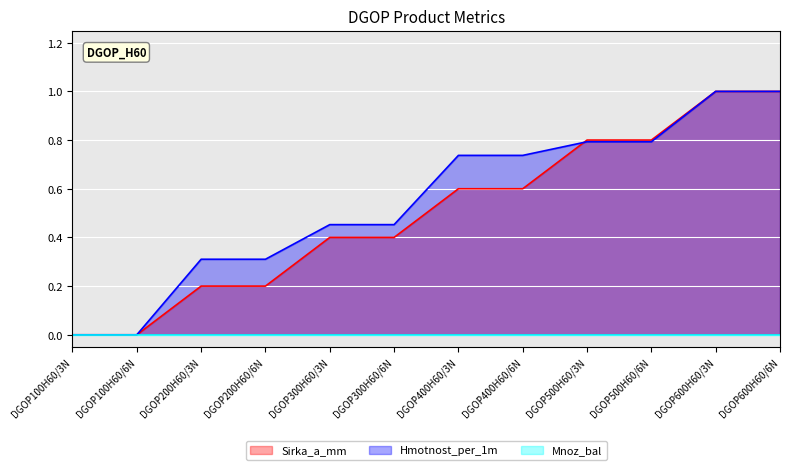

What is the sum of the Hmotnost_per_1m values at DGOP600H60/3N and DGOP100H60/3N?

1.0